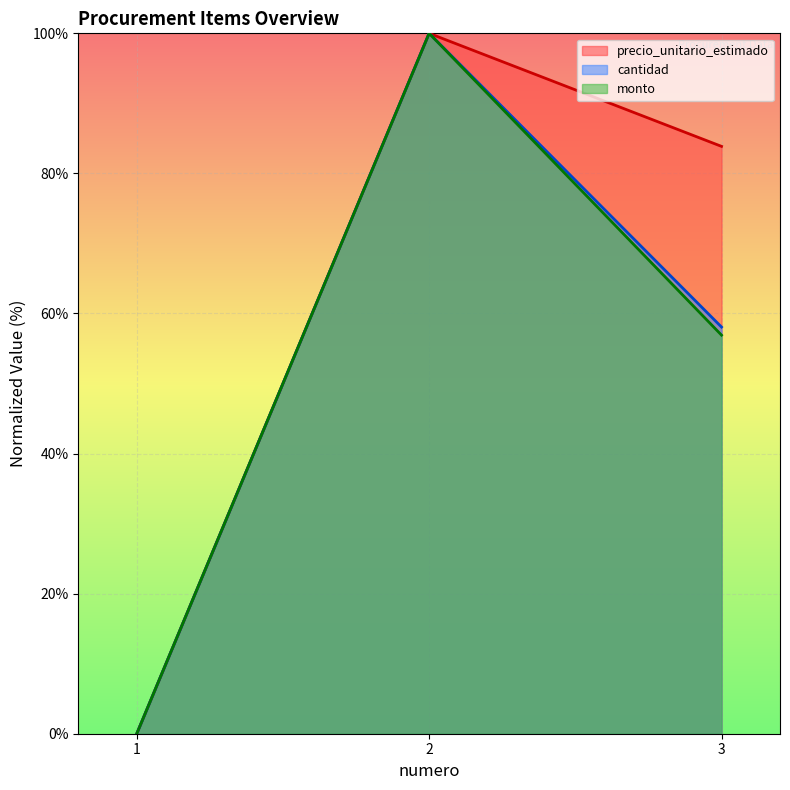

Where does the monto series first go above 56?

2